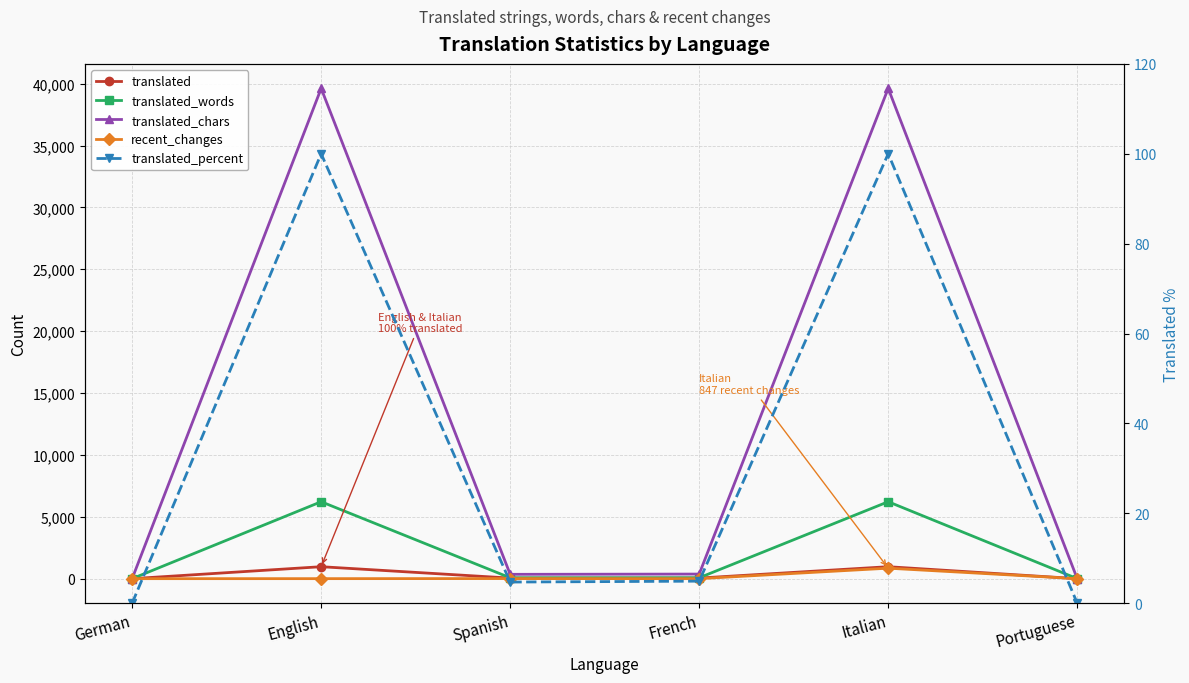

Count the number of data series in this chart.

5